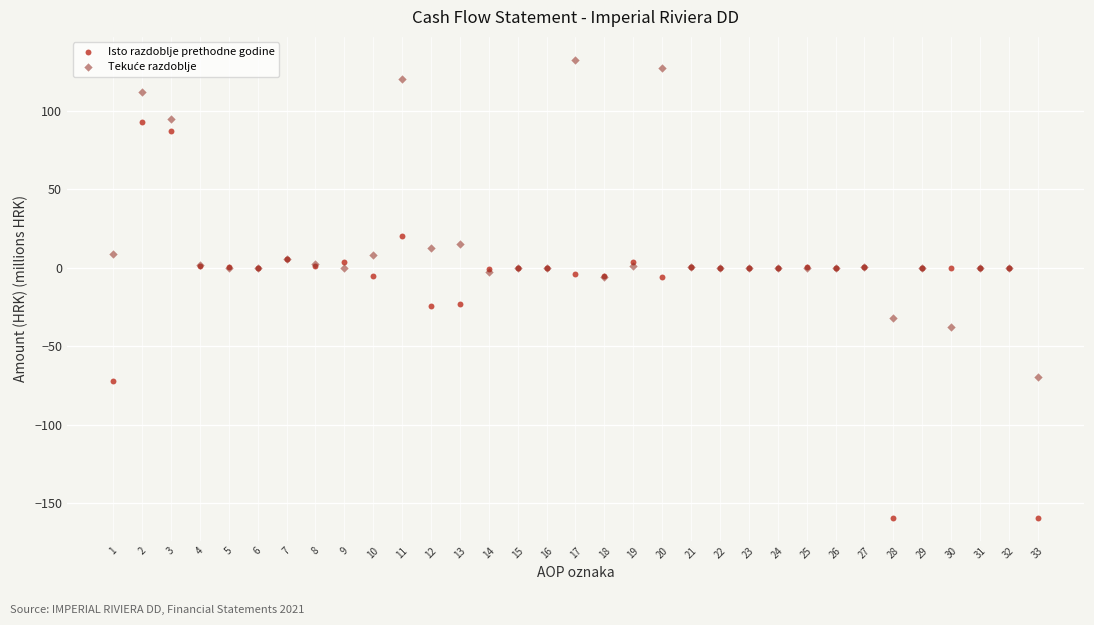

Which series contains the lowest Y value?

Isto razdoblje prethodne godine